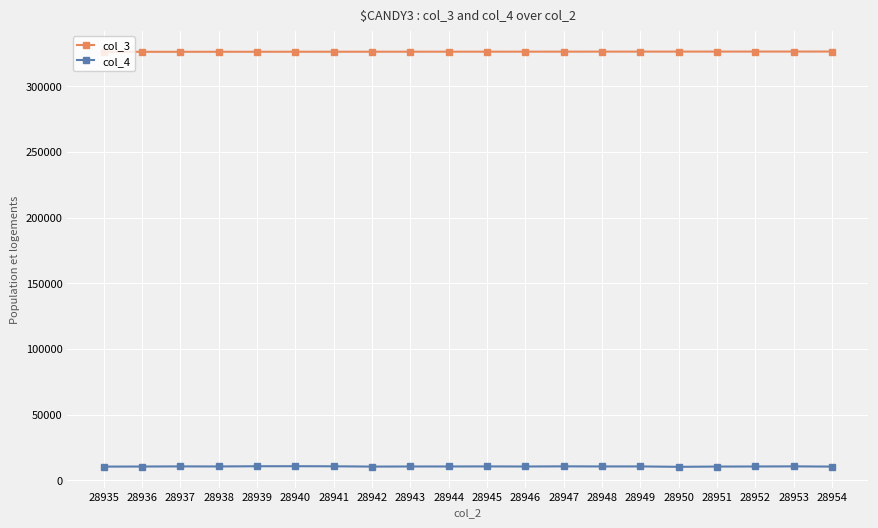

True or false: col_4 and col_3 intersect in this chart.

False